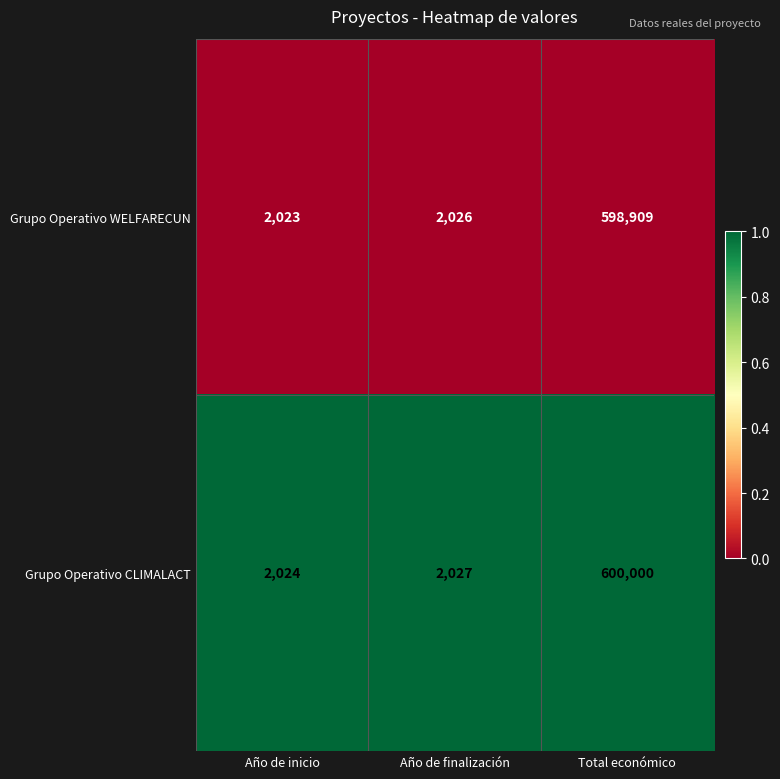

The Grupo Operativo WELFARECUN series shows 2705 at Año de inicio. True or false?

False